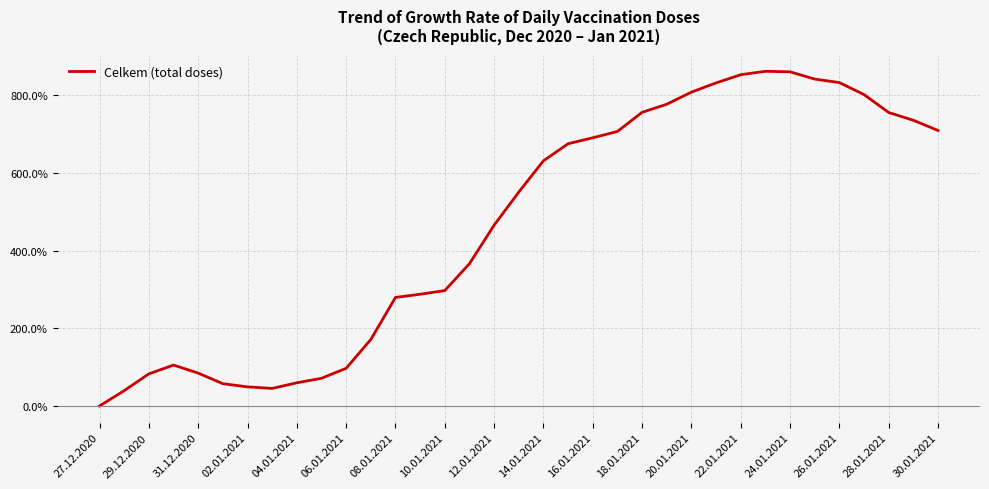

What is the greatest value displayed?

862.2